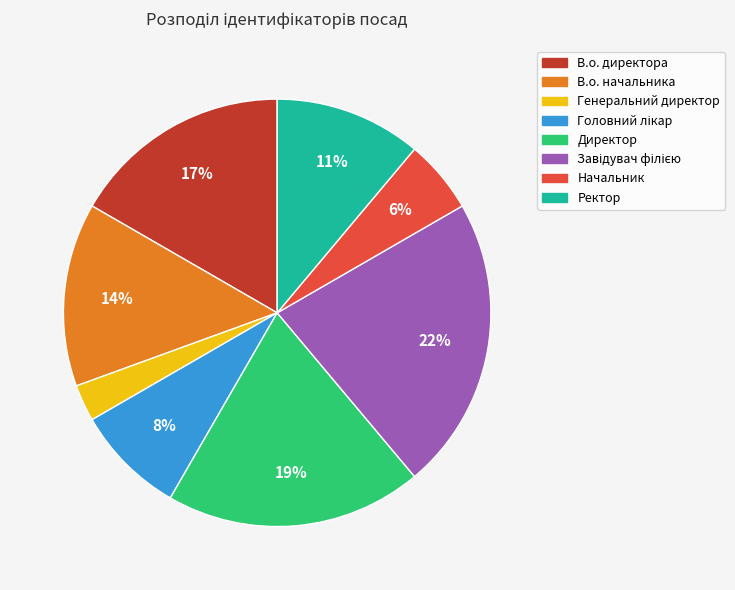

Count the number of slices in the pie.

8